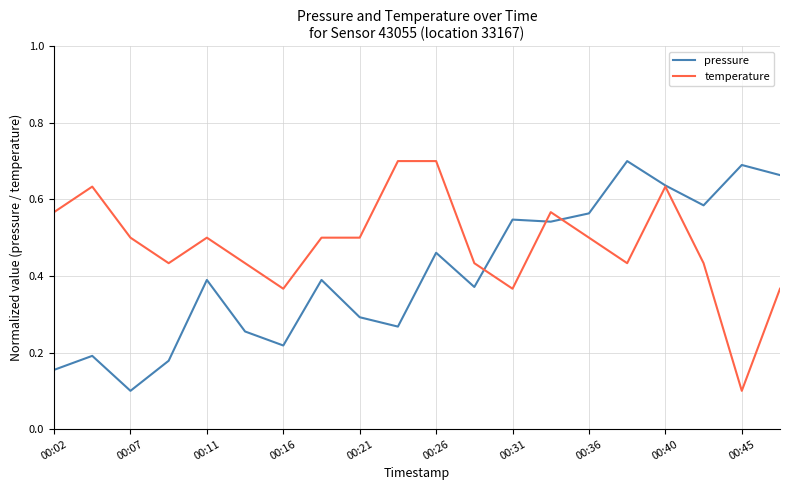

Which series has the largest total across all categories?

temperature